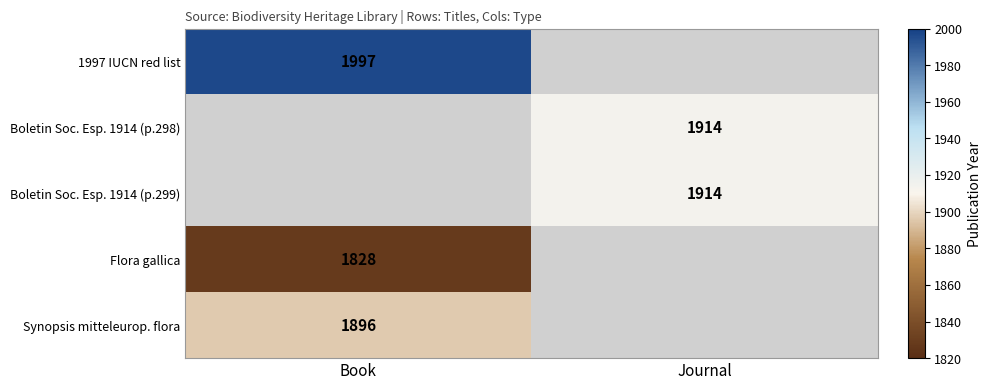

The value of 1997 IUCN red list at Book is 1997. True or false?

True